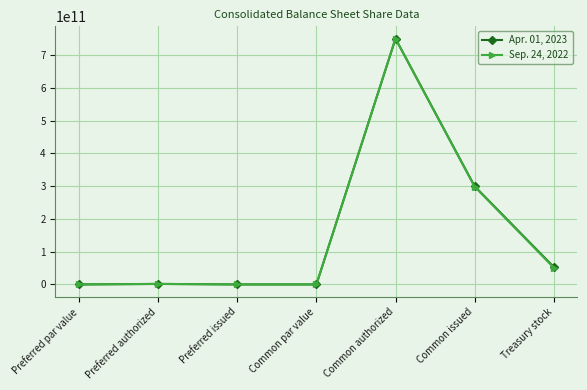

Is this an area chart (filled region under the line)?

No